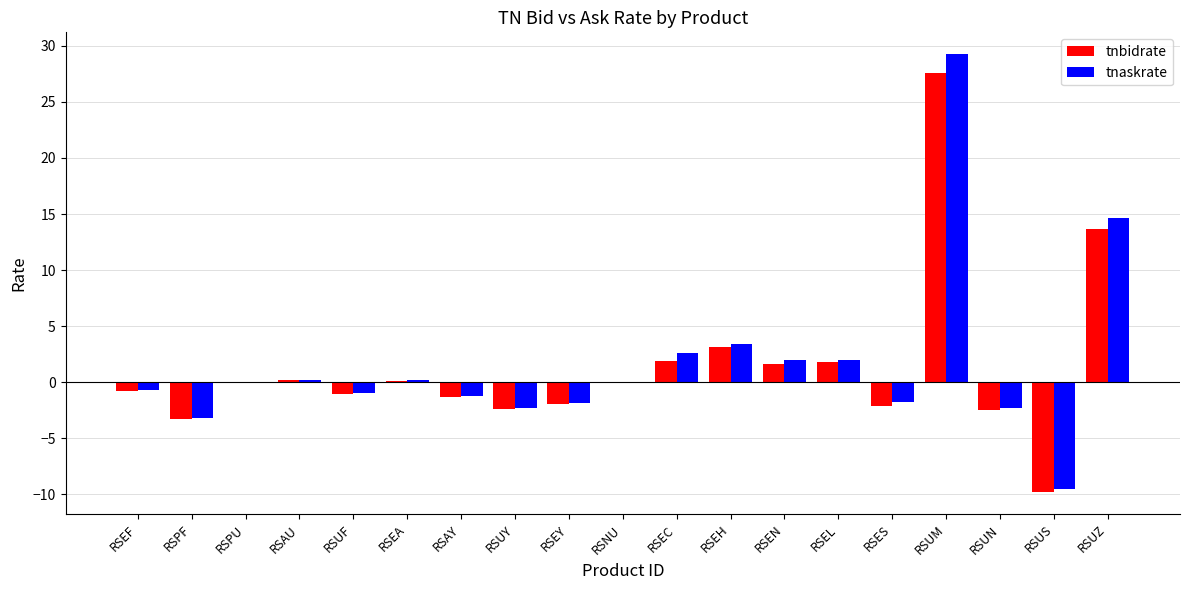

Is it true that tnbidrate equals -5.5 at RSUS?

False